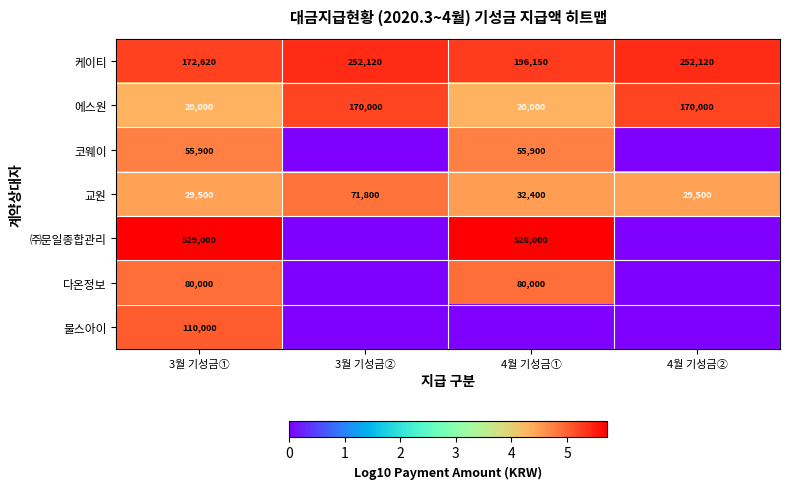

At which label is 케이티 closest to 212370?

4월 기성금①